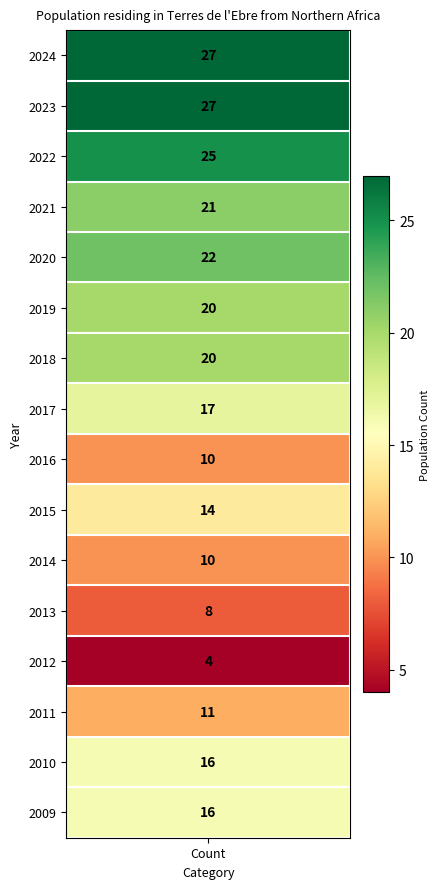

How many data points does each series have?

16